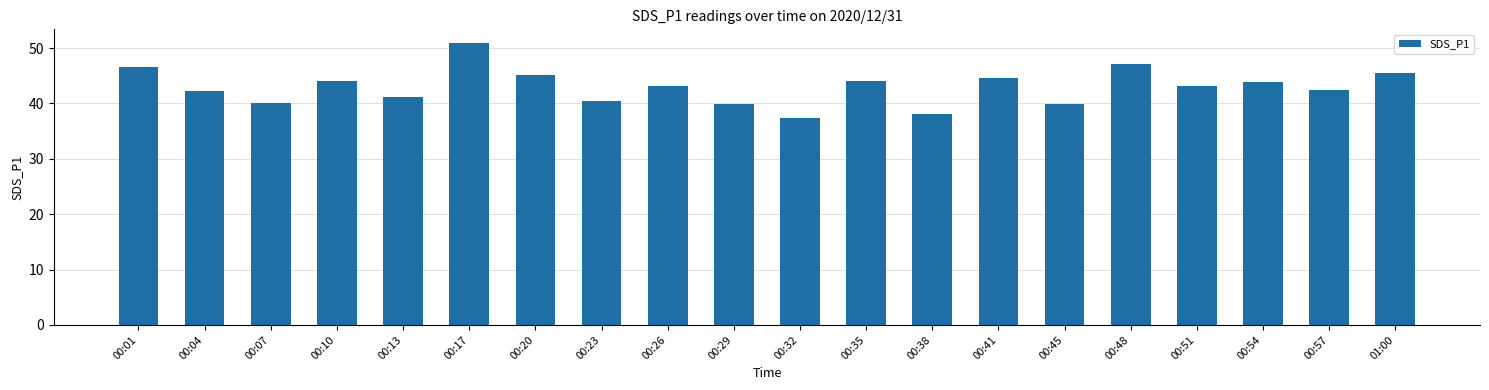

What position from the left is 00:20?

7